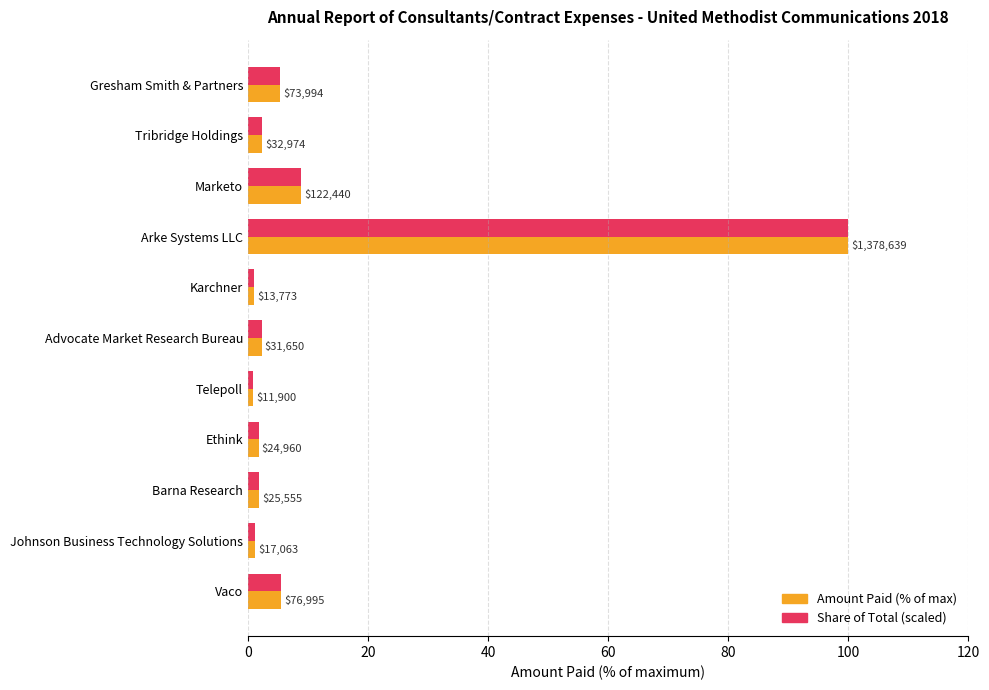

What are all the series names shown in the legend?

Amount Paid (% of max), Share of Total (scaled)